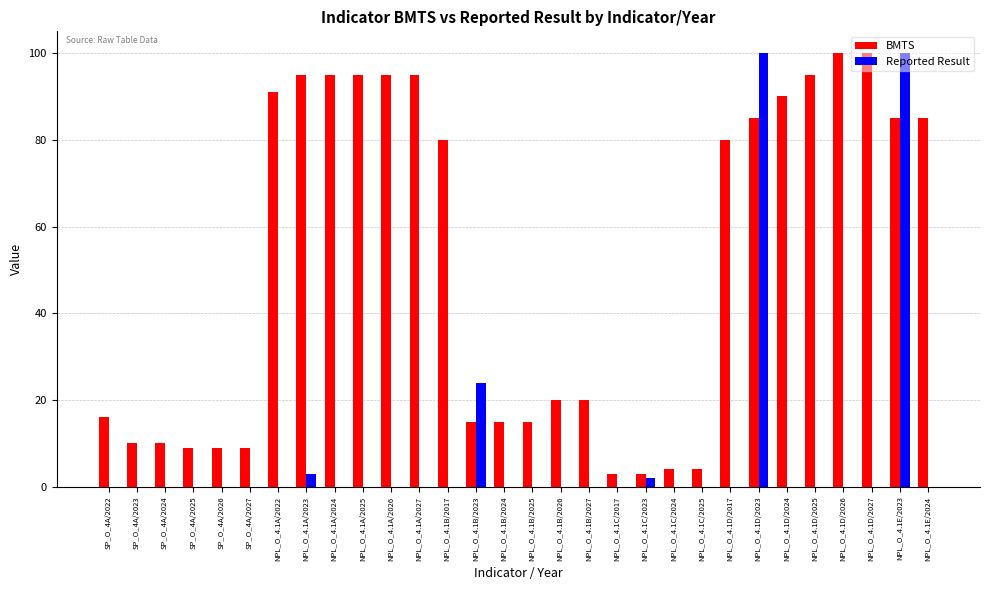

Where is Reported Result nearest to the value 50?

NPL_O_4.1B/2023